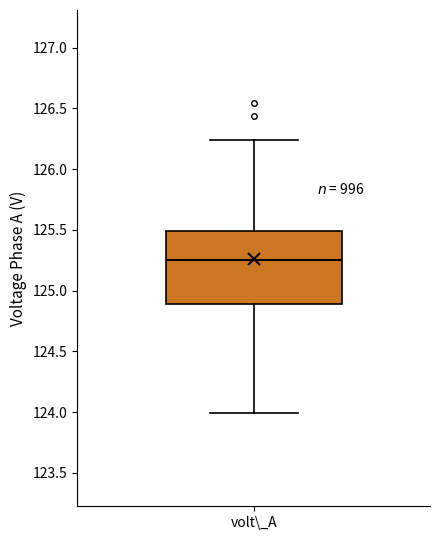

Read this box plot against the y-axis: the position of the median line, the range covered by the box, and the ends of both whiskers. The values are not printed on the chart, so give them approximately, as read against the axis.

median 125.25, box 124.90 to 125.50, whiskers 124.00 to 126.25